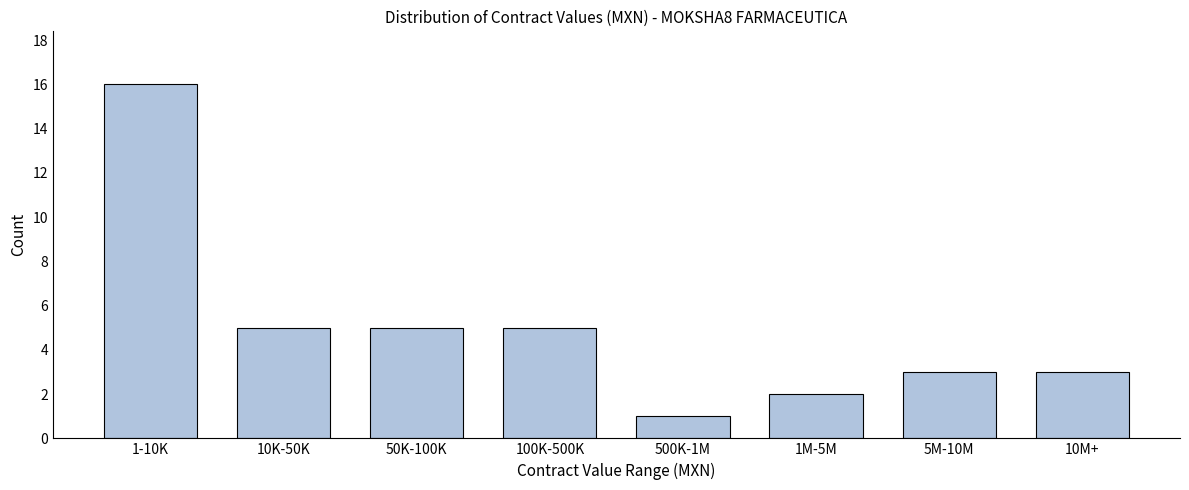

Reading left to right, what are all the values shown in this chart?

1-10K=16	10K-50K=5	50K-100K=5	100K-500K=5	500K-1M=1	1M-5M=2	5M-10M=3	10M+=3